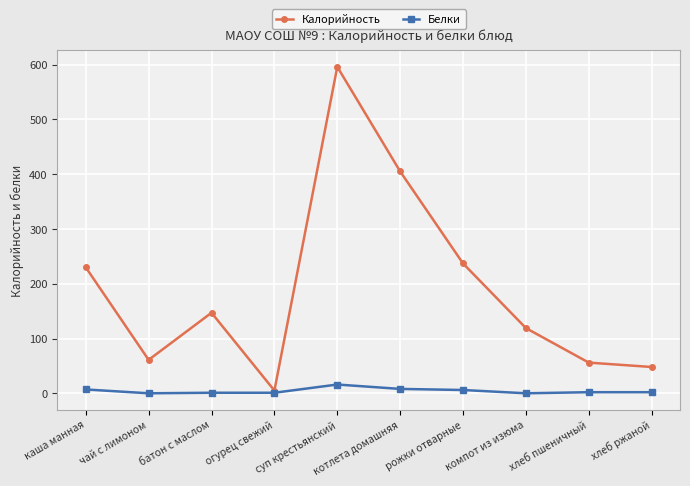

What is the value of the Калорийность point at the 4th from the left?

5